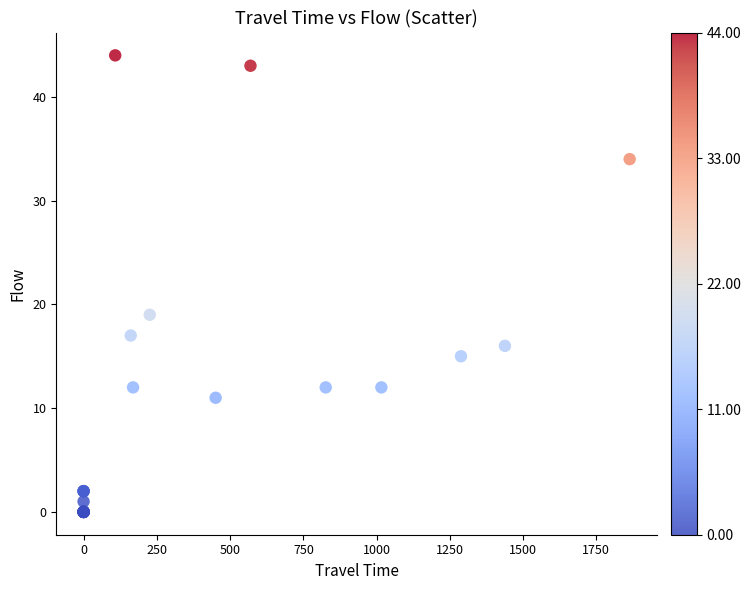

What Y value in the scatter plot is closest to 22?

19